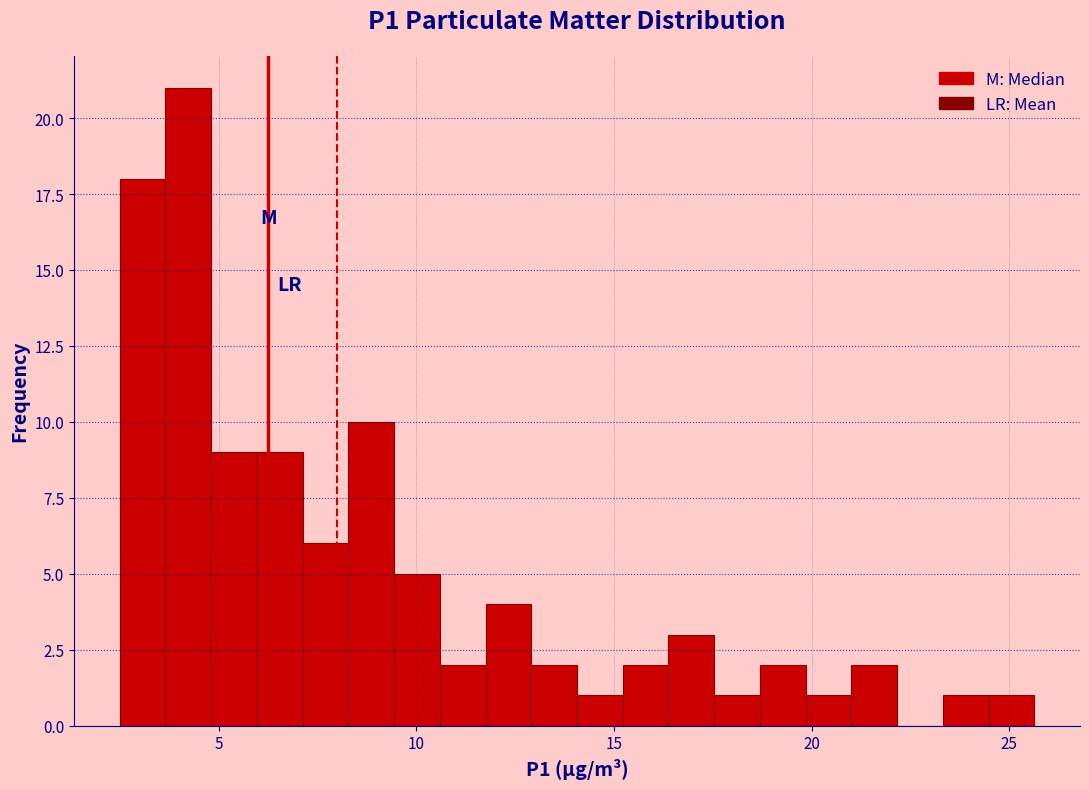

Around what value on the x-axis is the tallest bar? Give the approximate position of its centre, as read against the axis.

4.0